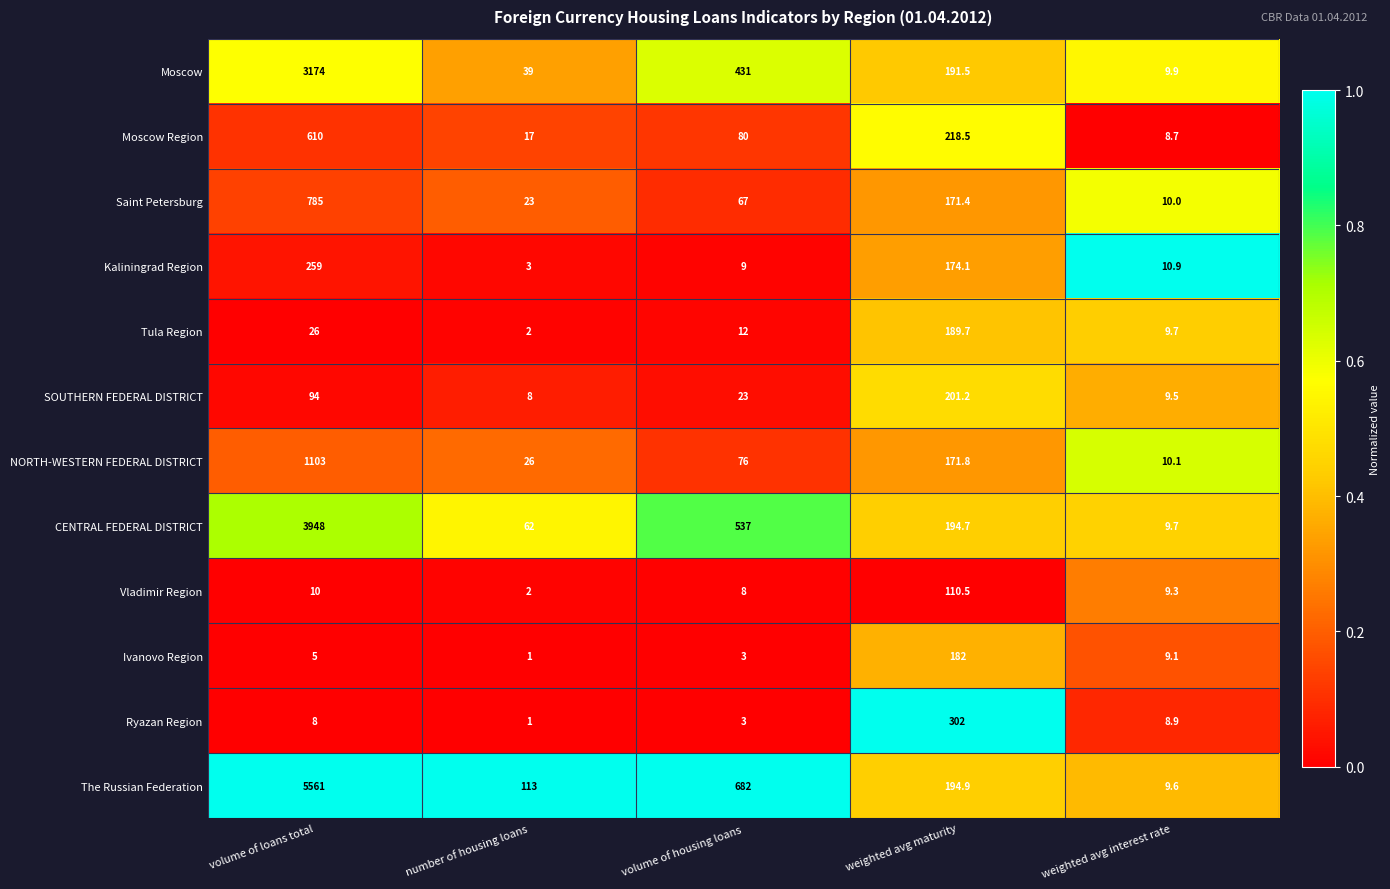

At which label does Kaliningrad Region first exceed 10?

volume of loans total